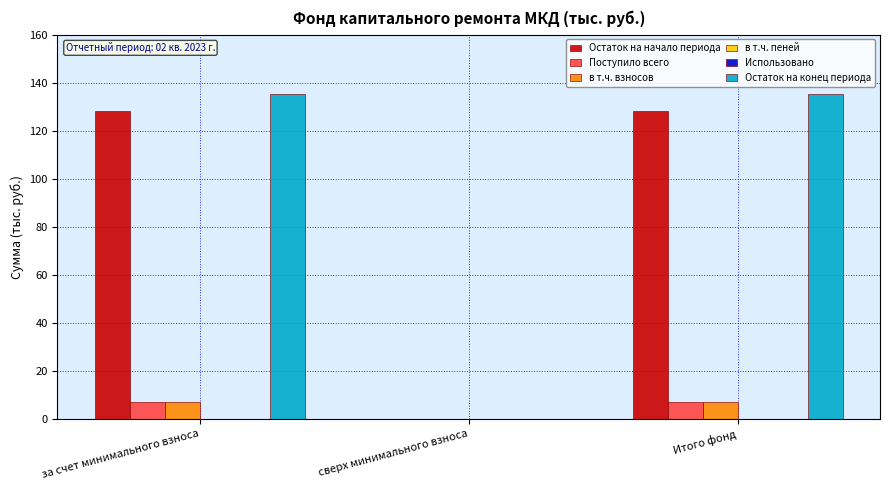

What is the sum of all Поступило всего values?

13.7